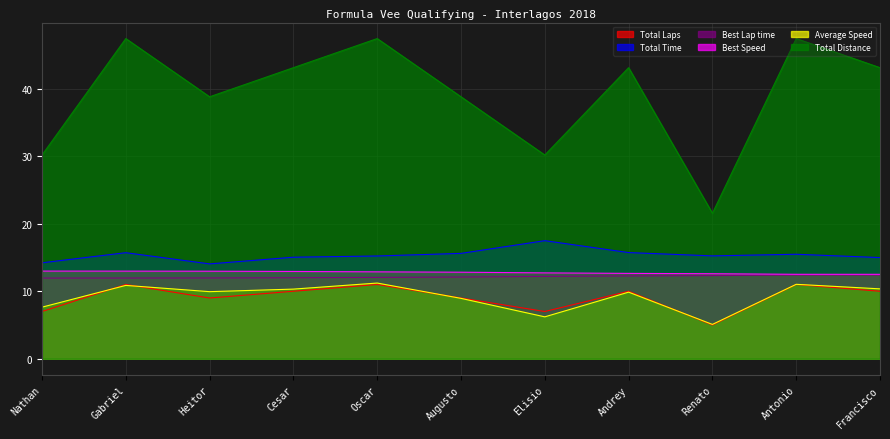

True or false: Best Lap time and Best Speed cross at least once.

False